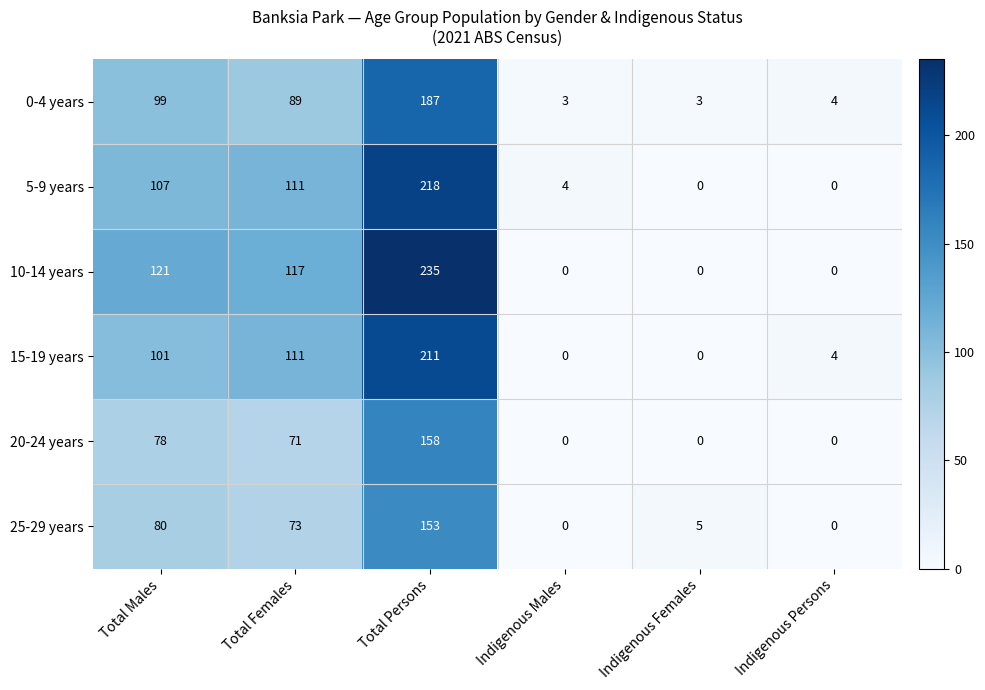

What is the maximum value shown in the chart?

235